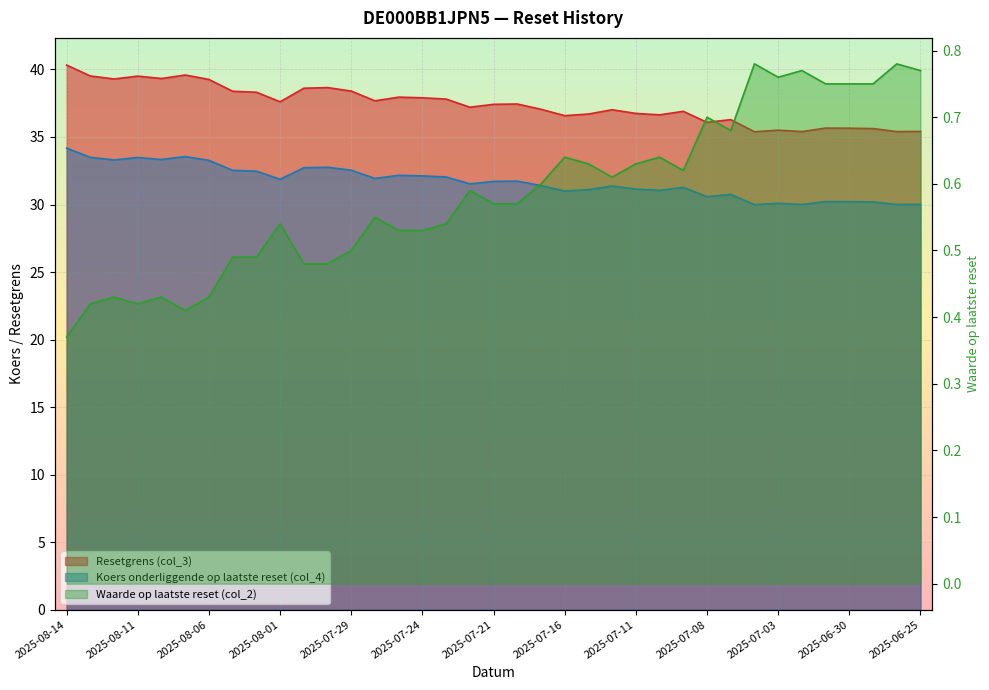

True or false: Koers onderliggende op laatste reset (col_4) and Resetgrens (col_3) cross at least once.

False